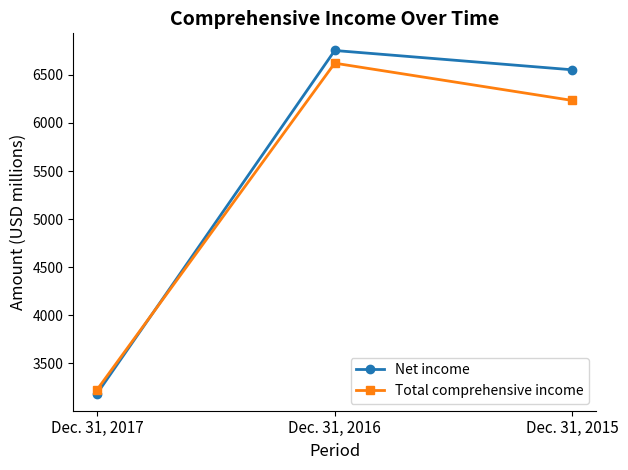

The value of Net income at Dec. 31, 2015 is 10422. True or false?

False